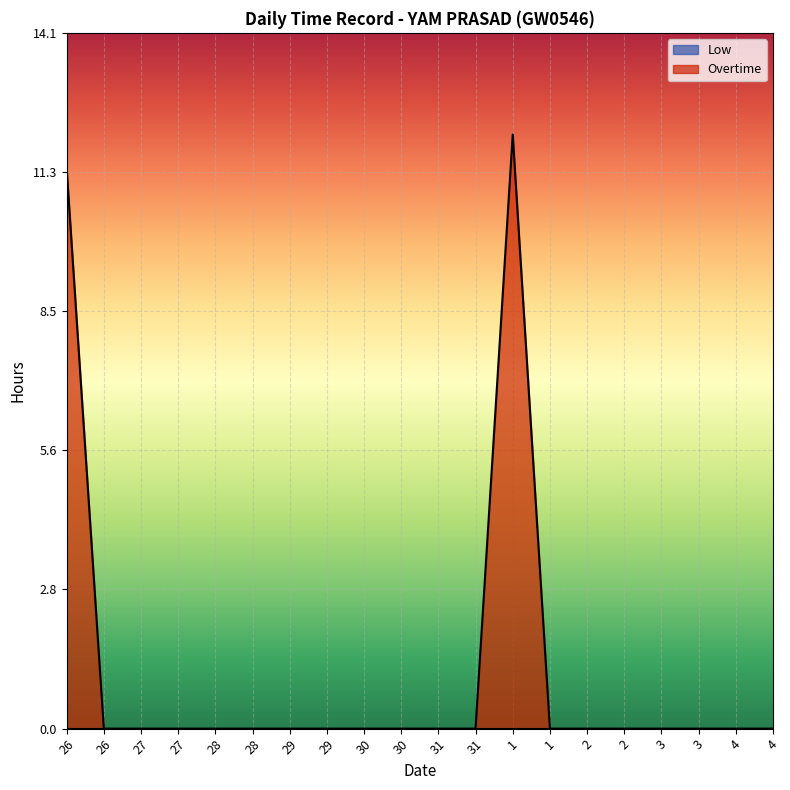

How many lines are shown in the chart?

2